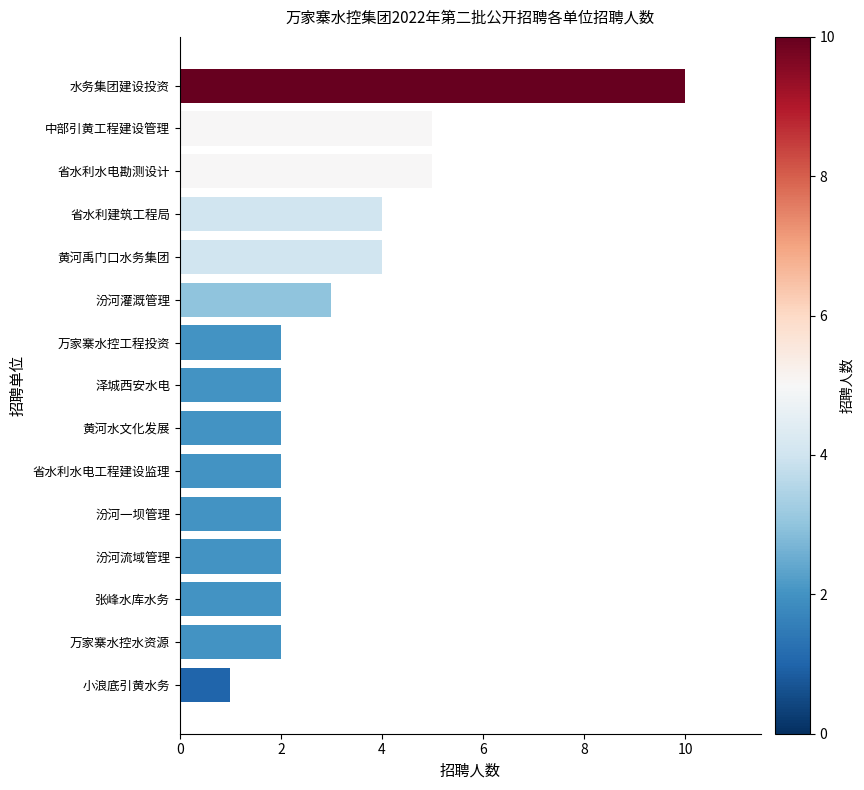

What is the difference between the second highest and second lowest values?

3